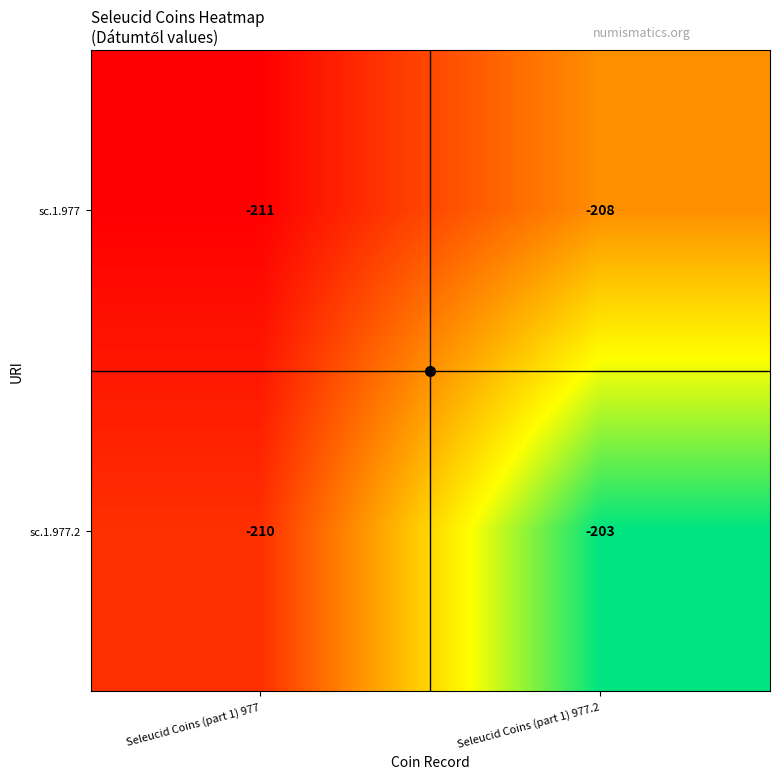

What is the maximum value shown in the chart?

-203